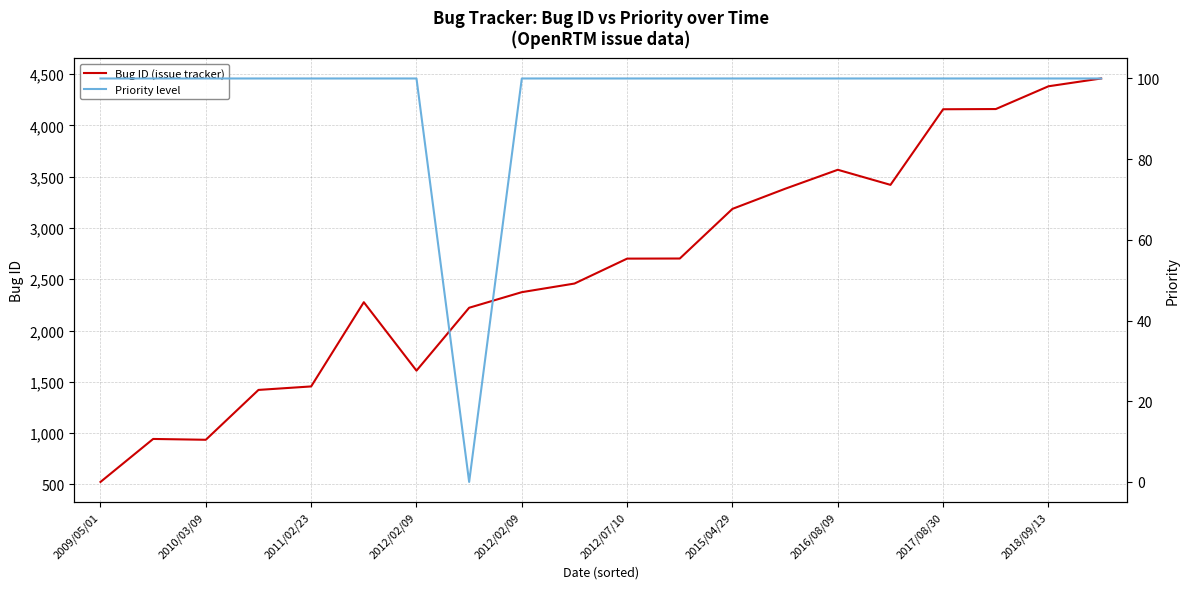

Which category has the highest value in the Priority level series?

2009/05/01